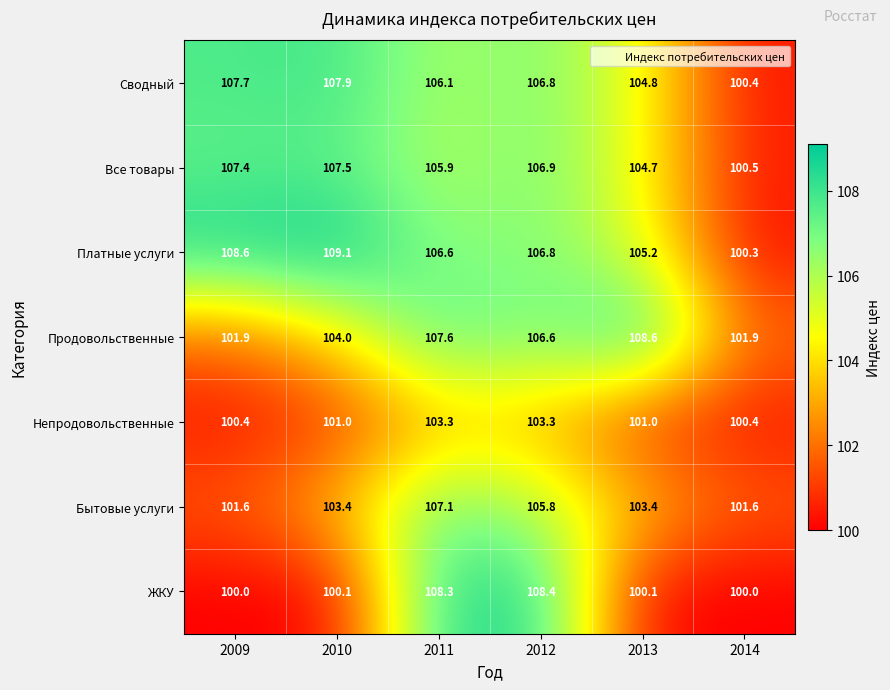

What is the difference between the Все товары values at 2013 and 2011?

1.2